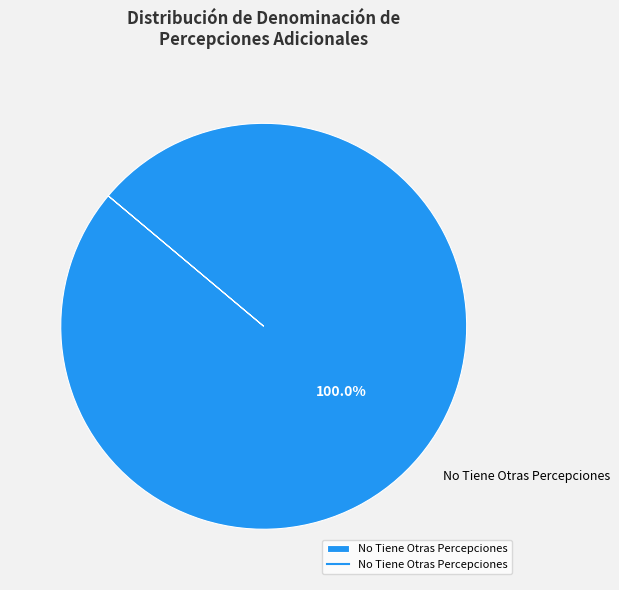

Rank the categories by value from highest to lowest.

No Tiene Otras Percepciones